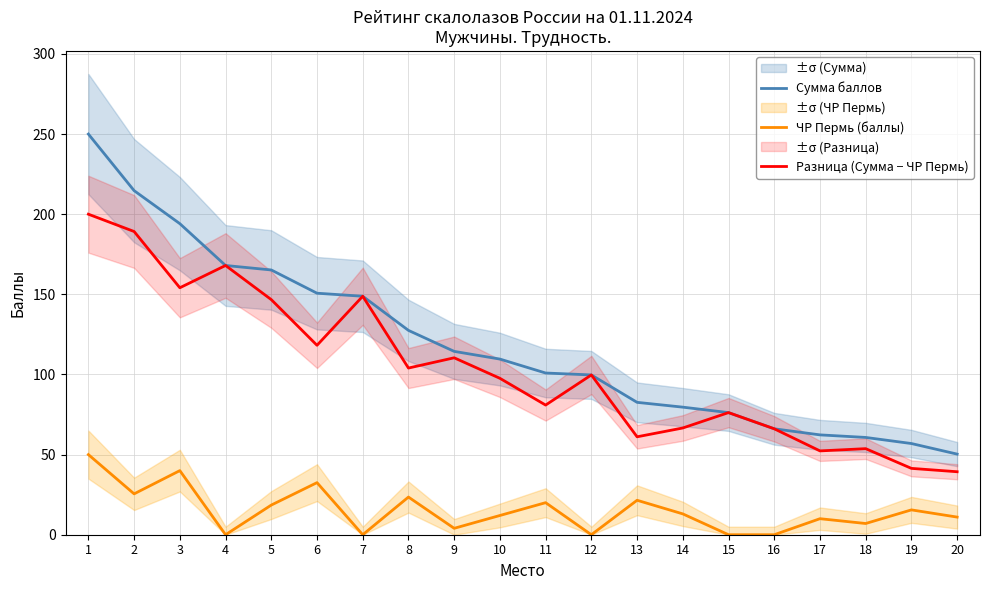

Reading left to right, extract all data points from this chart.

Сумма баллов: 250.0	214.7	194.1	168.0	165.2	150.7	148.8	127.5	114.4	109.6	100.9	99.7	82.6	79.6	76.2	66.1	62.3	60.7	56.9	50.3
ЧР Пермь (баллы): 50.0	25.5	40.0	0.0	18.5	32.5	0.0	23.5	4.0	12.0	20.0	0.0	21.5	13.0	0.0	0.0	10.0	7.0	15.5	11.0
Разница (Сумма − ЧР Пермь): 200.0	189.2	154.1	168.0	146.7	118.2	148.8	104.0	110.4	97.6	80.9	99.7	61.1	66.6	76.2	66.1	52.3	53.7	41.4	39.3